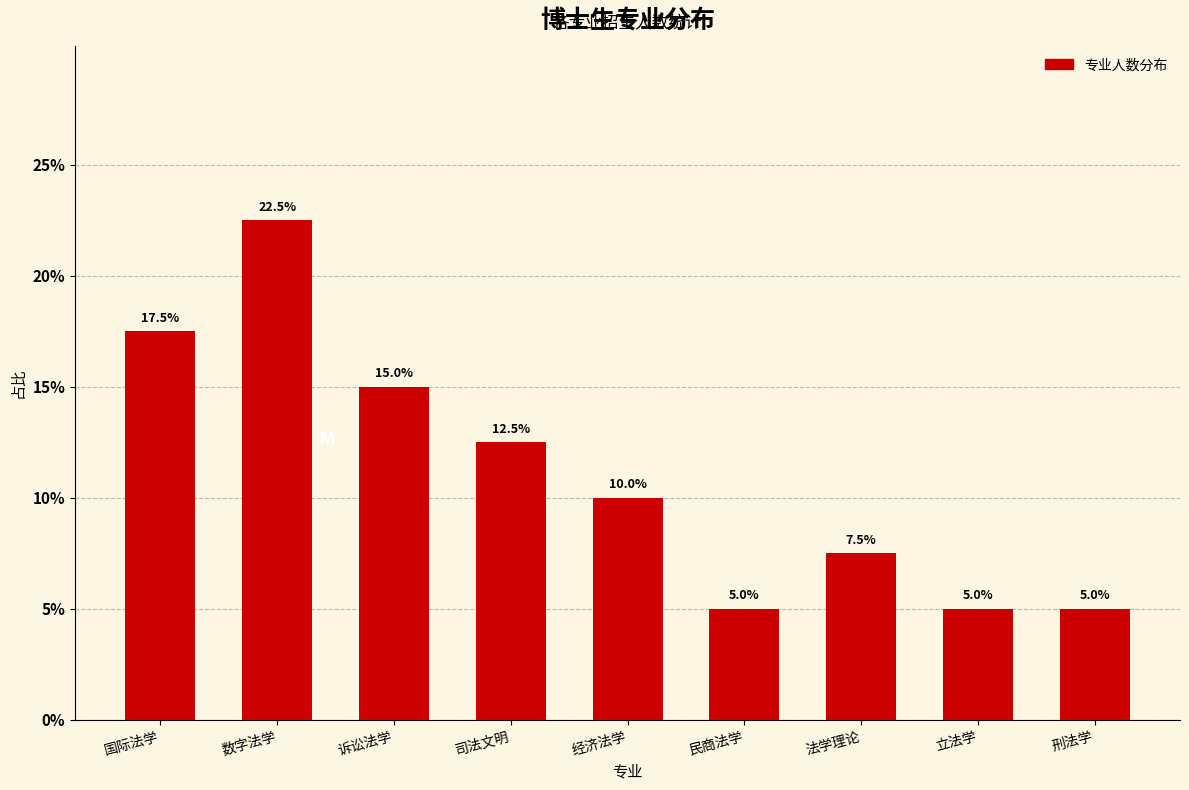

Reading left to right, list all the values displayed in this chart.

国际法学=17.5	数字法学=22.5	诉讼法学=15.0	司法文明=12.5	经济法学=10.0	民商法学=5.0	法学理论=7.5	立法学=5.0	刑法学=5.0